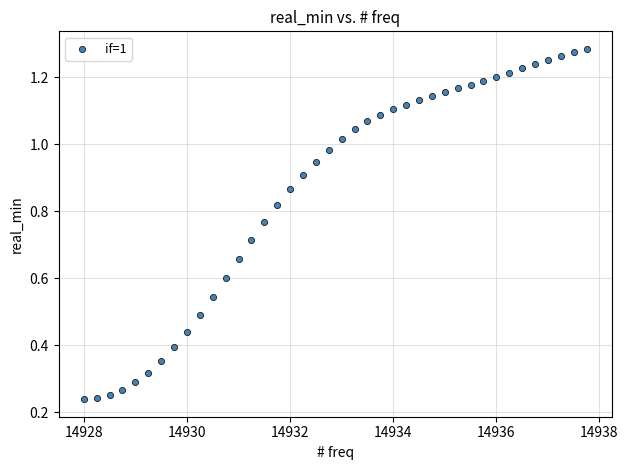

What is the range of X values (max minus min)?

9.8